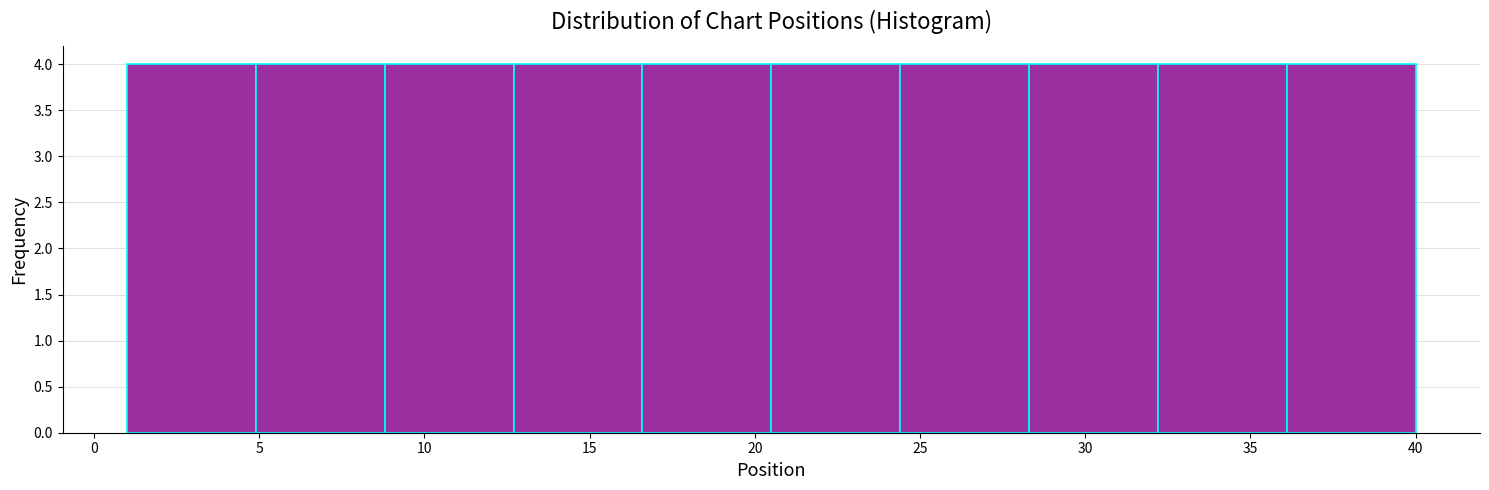

Reading left to right, transcribe this chart: for each bar, give the range it covers on the x-axis and its height. Neither the bar edges nor the heights are printed on the chart, so give them approximately, as read against the axes.

1.0 to 4.9: 4
4.9 to 8.8: 4
8.8 to 12.7: 4
12.7 to 16.6: 4
16.6 to 20.5: 4
20.5 to 24.4: 4
24.4 to 28.3: 4
28.3 to 32.2: 4
32.2 to 36.1: 4
36.1 to 40.0: 4